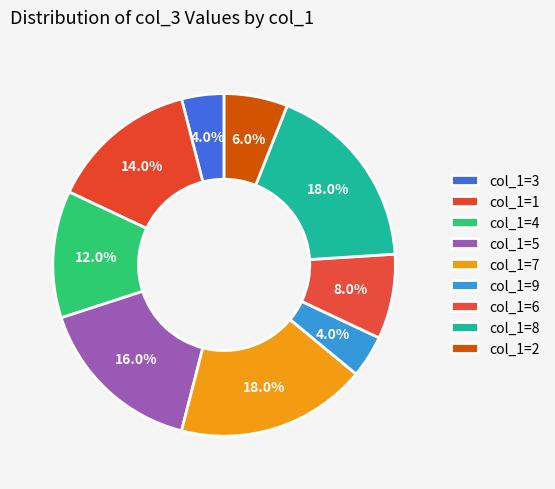

Count the number of slices in the pie.

9